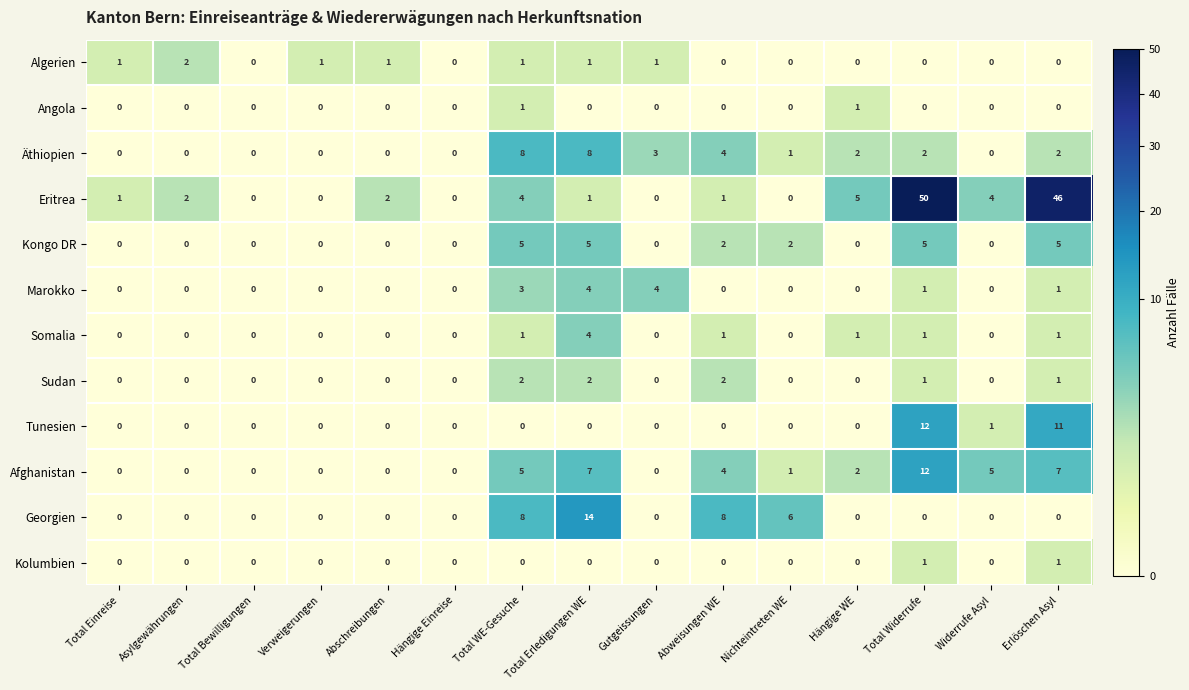

Which series changed the most between Total Einreise and Erlöschen Asyl?

Eritrea